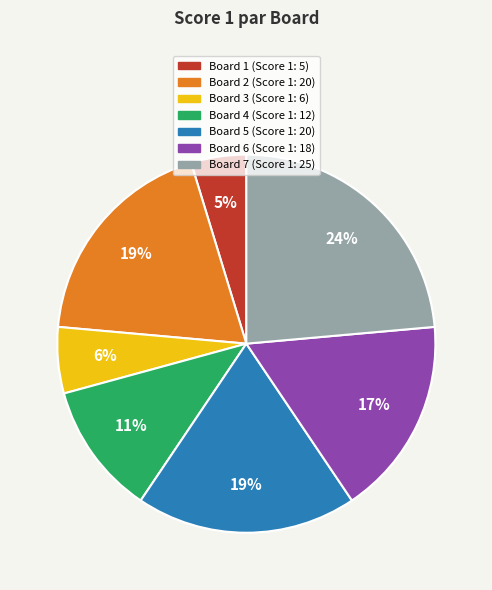

To the nearest percent, what is the average slice percentage?

14%